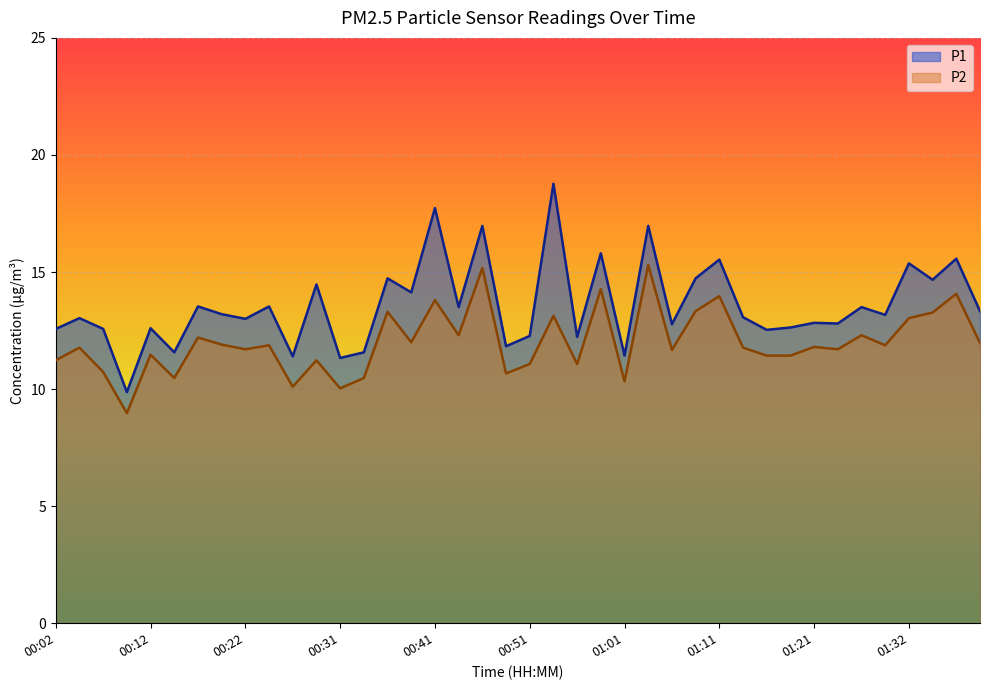

Which has a higher value, 00:24 or 00:44?

00:24